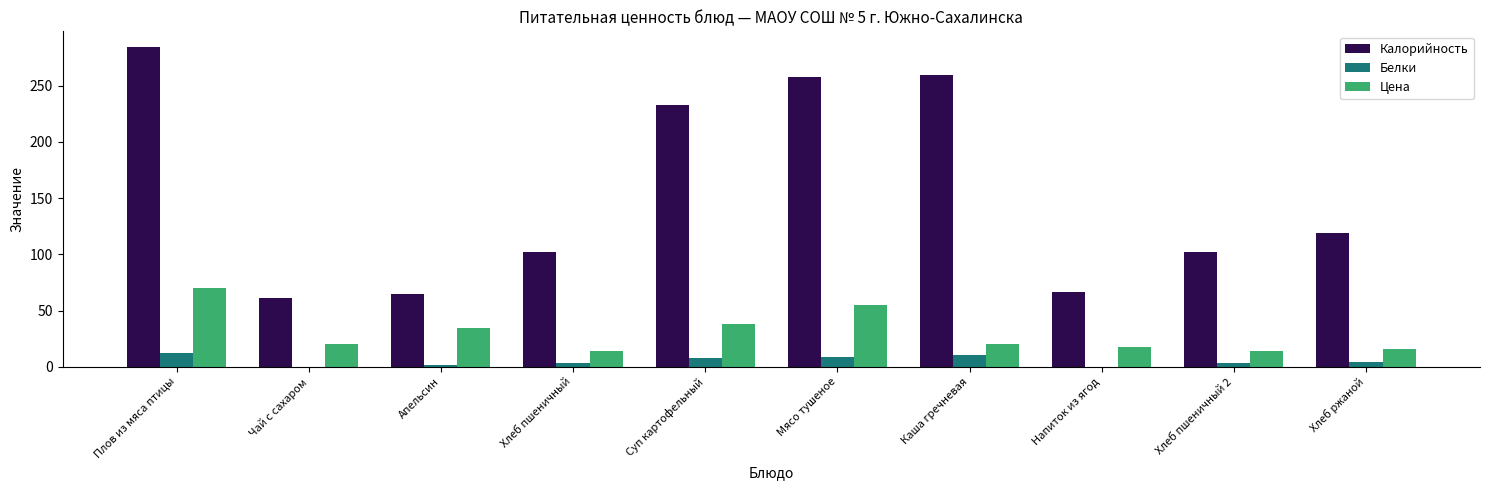

What is the sum of all Цена values?

300.5